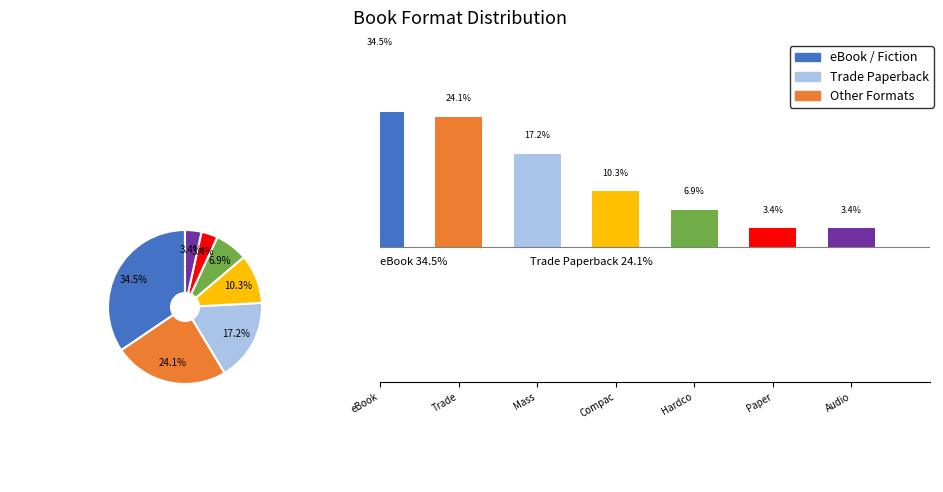

To the nearest percent, what is the difference between the eBook and Compact Disk slice percentages?

24%